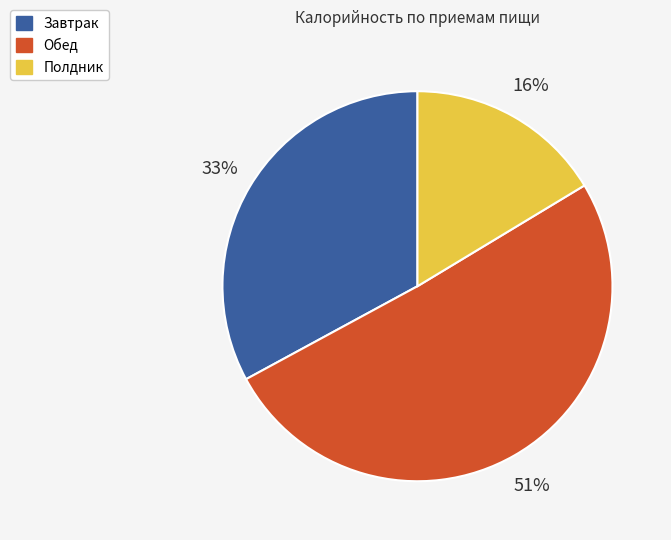

To the nearest percent, what is the average slice percentage?

33%